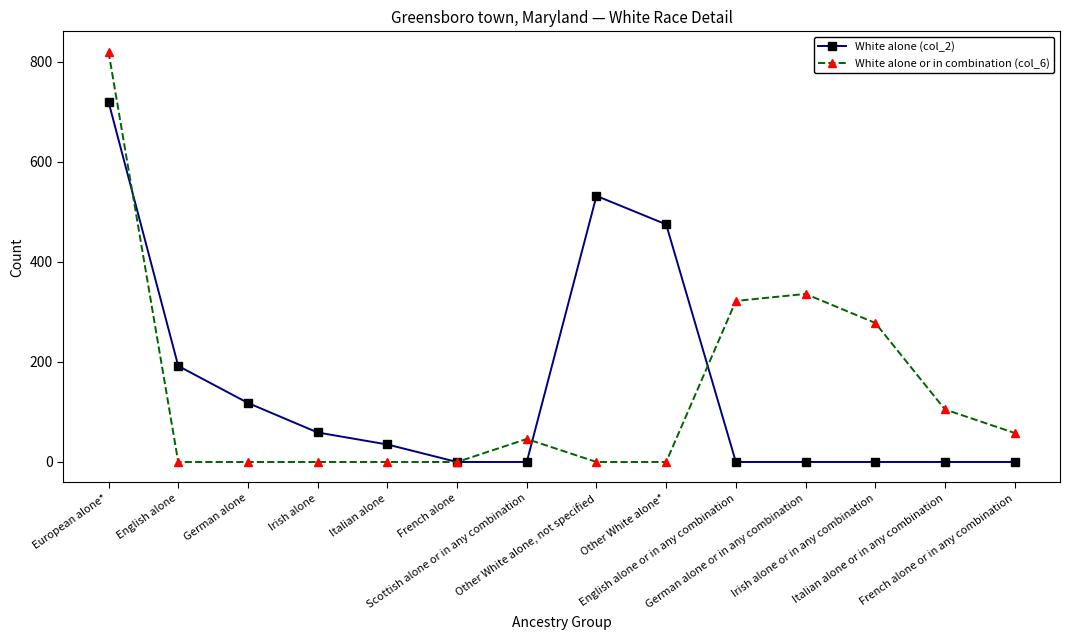

How many data points does each series have?

14